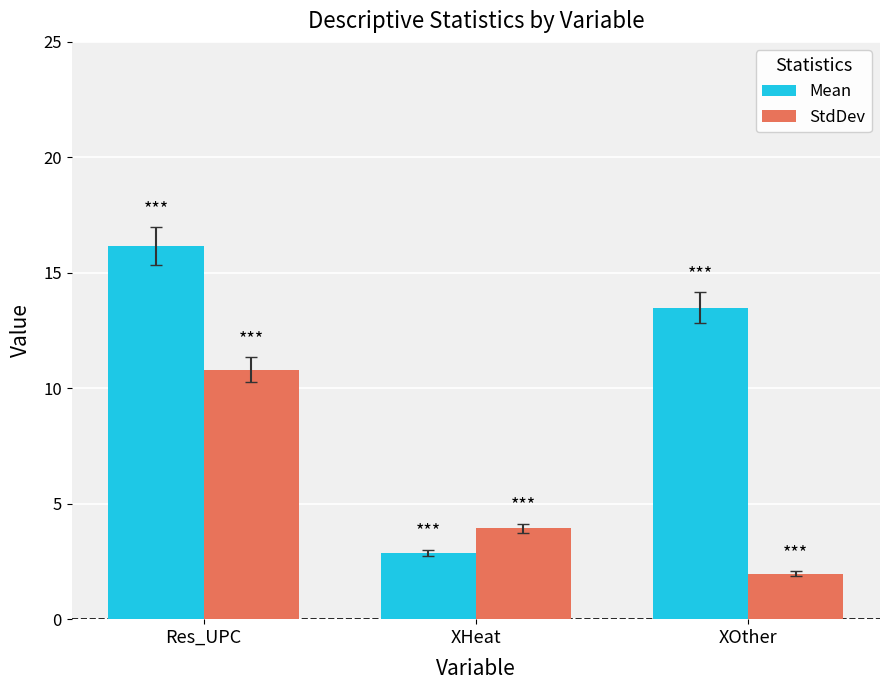

Rank the series at XOther from lowest to highest value.

StdDev, Mean